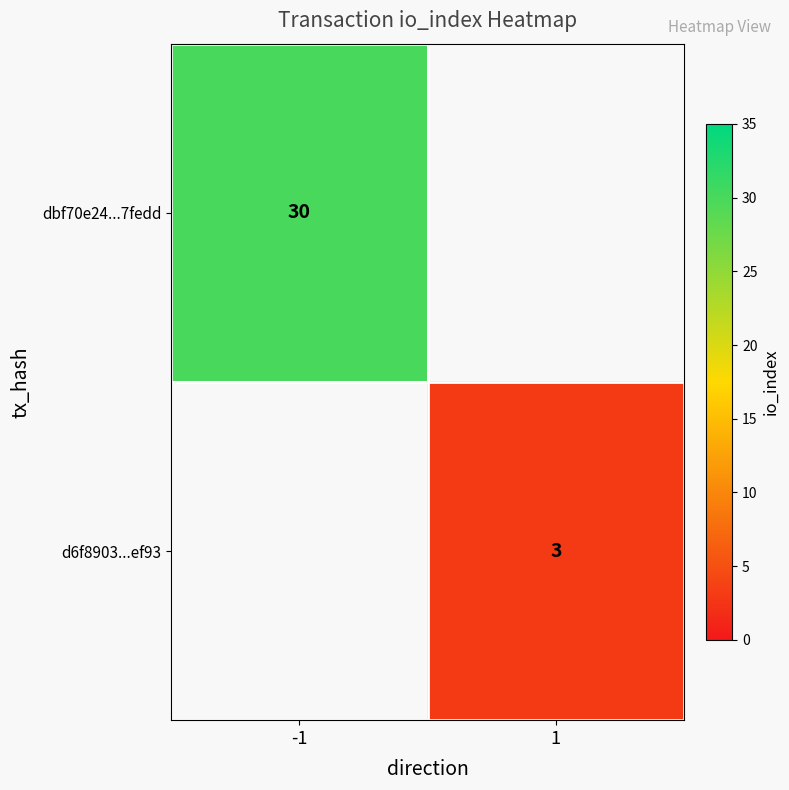

What is the minimum value shown in the chart?

3.0